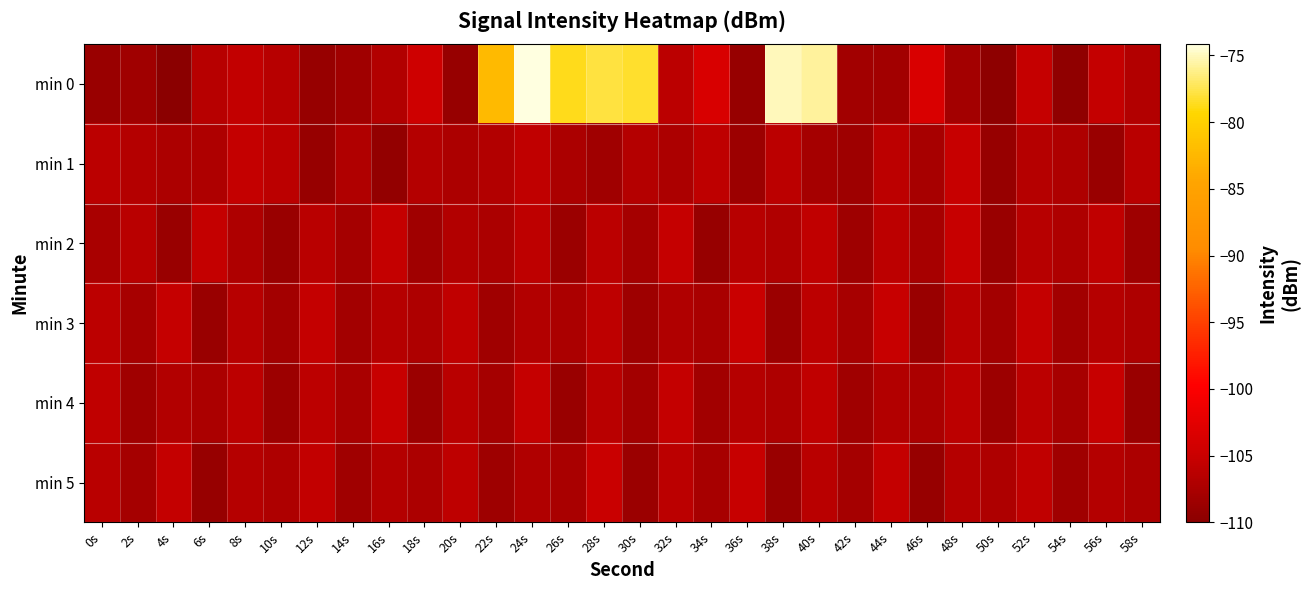

Count the number of categories in the chart.

30